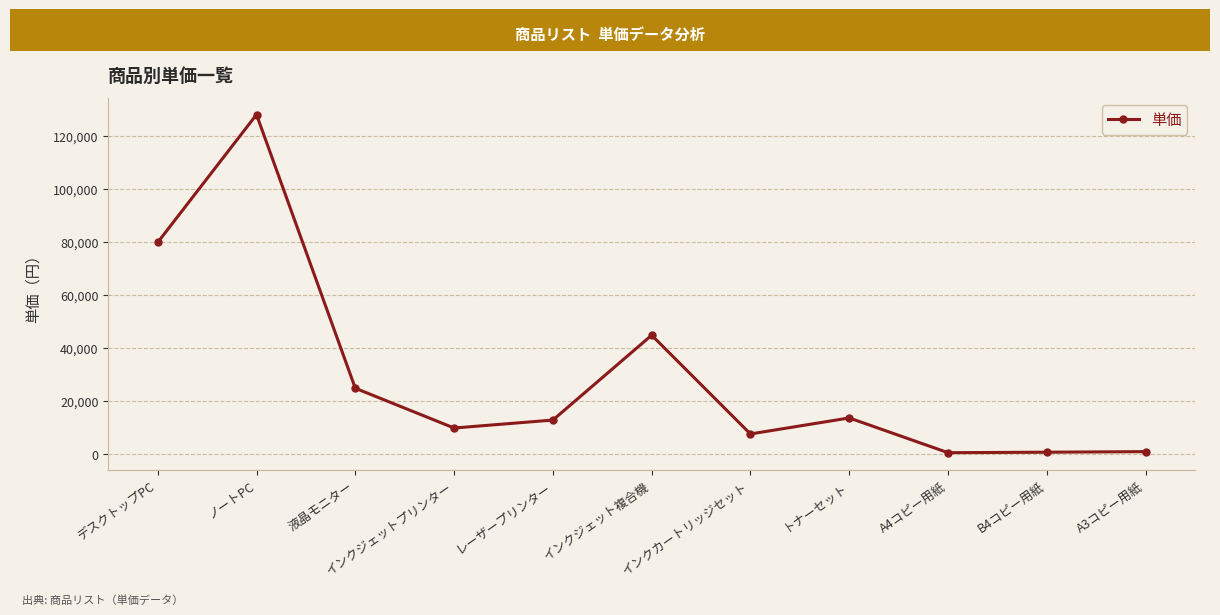

Does the chart have visible grid lines?

Yes